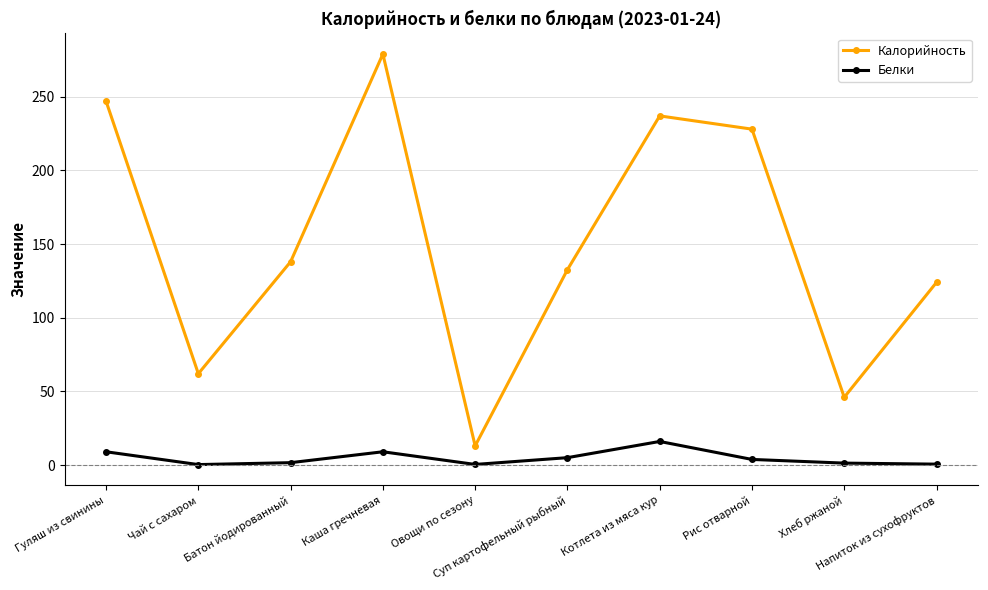

Which category has the highest value in the Калорийность series?

Каша гречневая